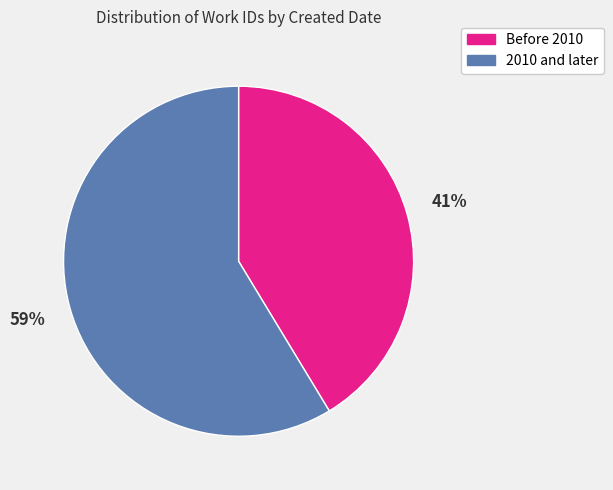

Is there any slice that represents more than half of the pie?

Yes